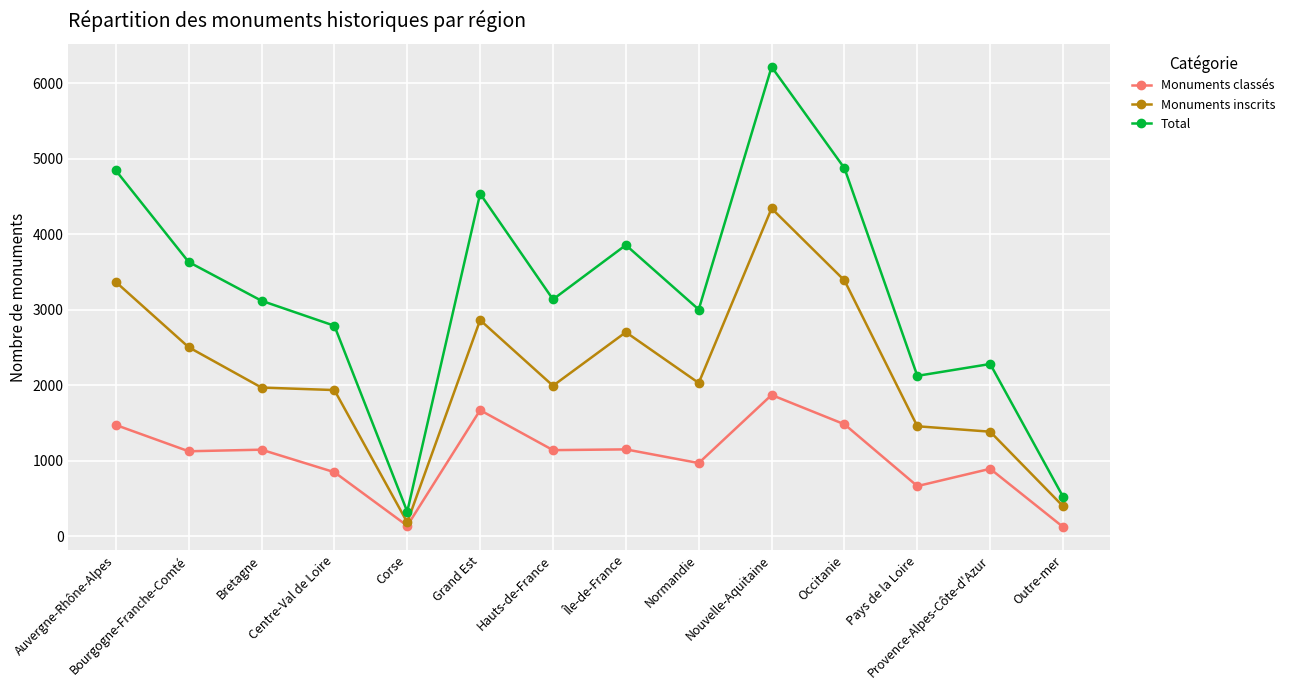

True or false: Total has a value of 5096 at Bourgogne-Franche-Comté.

False